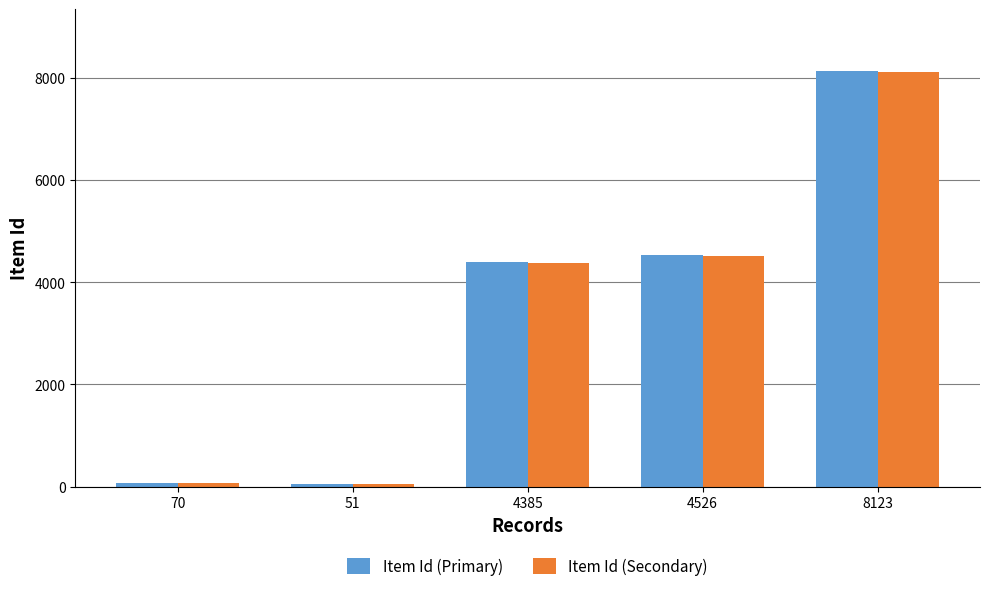

What is the sum of all Item Id (Secondary) values?

17115